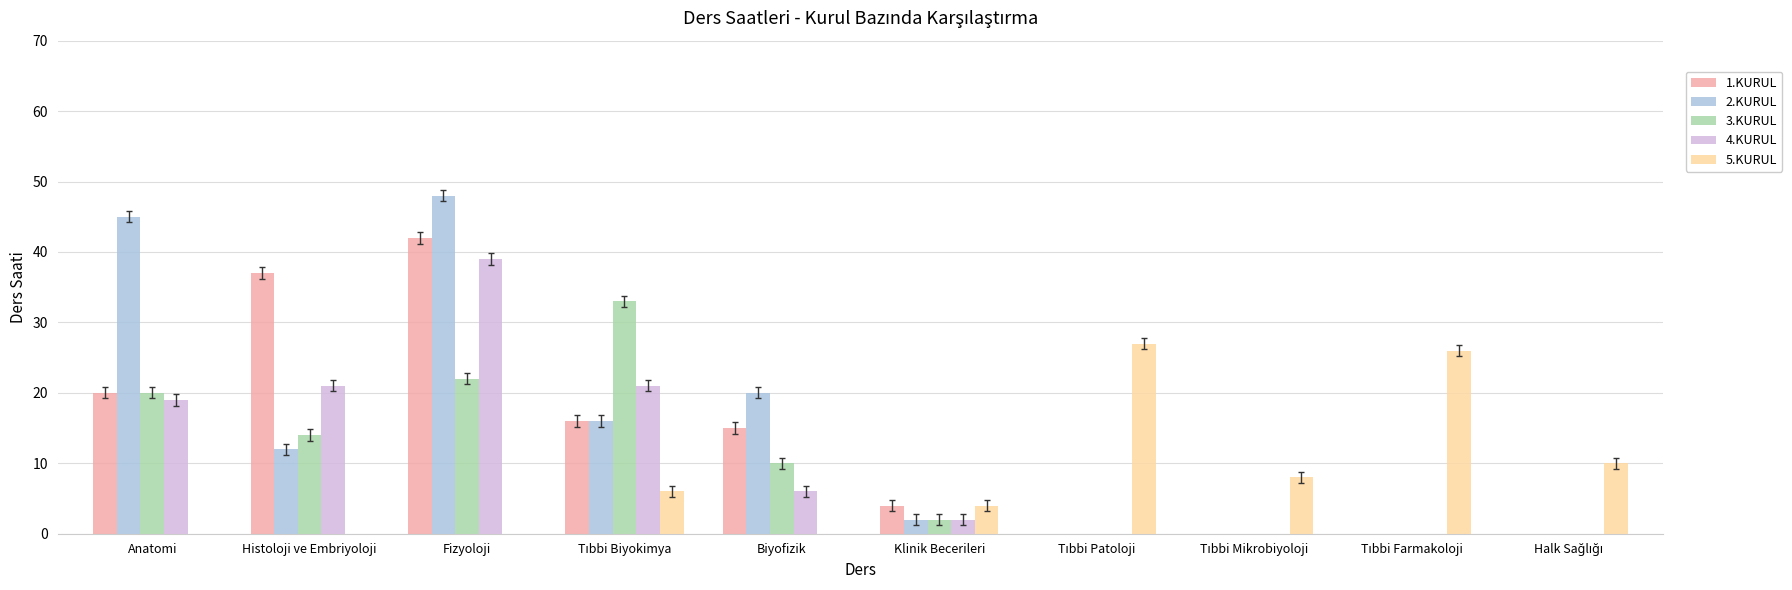

What is the greatest value displayed?

48